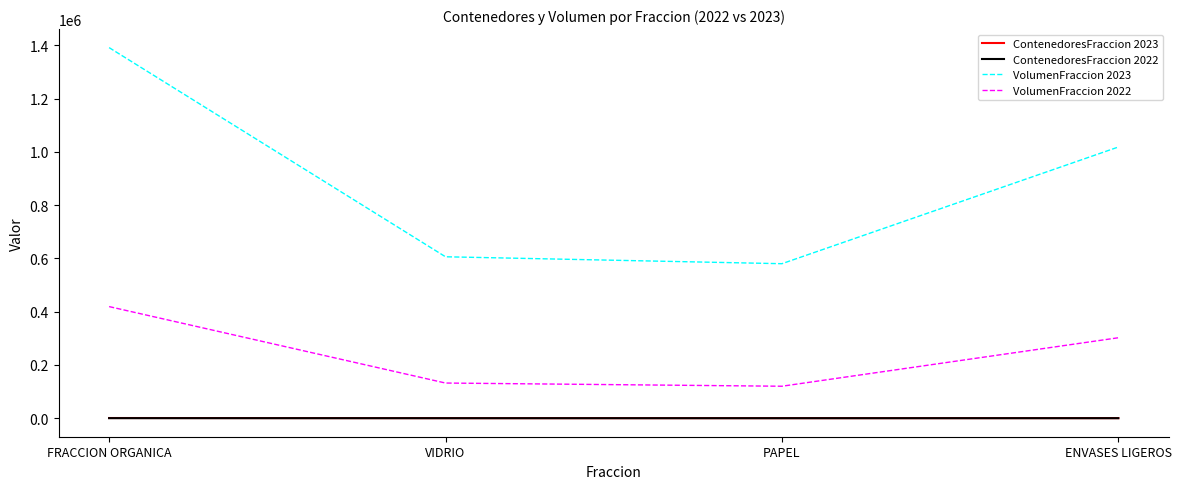

True or false: VolumenFraccion 2022 and ContenedoresFraccion 2022 intersect in this chart.

False